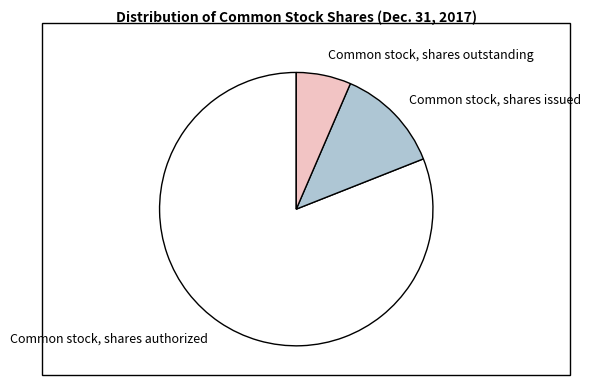

Which category has the biggest portion of the pie?

Common stock, shares authorized